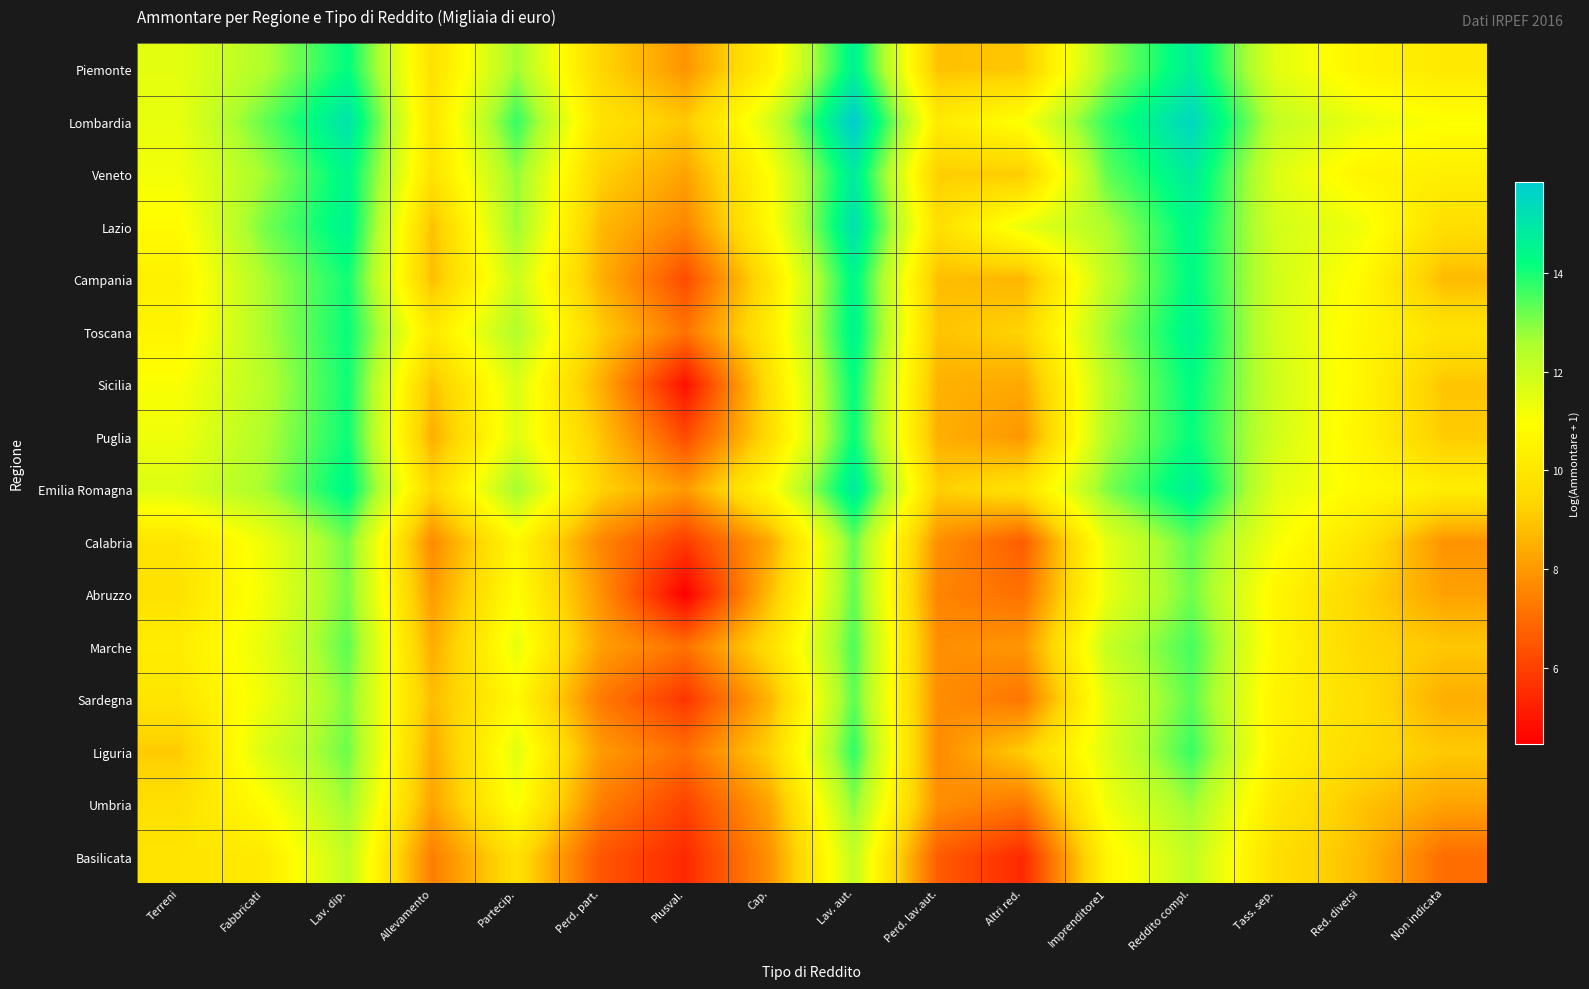

List the series in order of their peak value, highest first.

Lombardia, Lazio, Emilia Romagna, Veneto, Piemonte, Toscana, Campania, Sicilia, Puglia, Liguria, Marche, Sardegna, Calabria, Abruzzo, Umbria, Basilicata